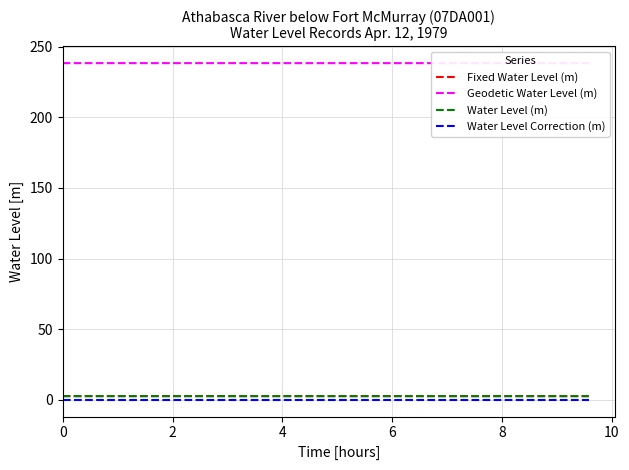

Reading left to right, transcribe all the data shown in this chart.

Fixed Water Level (m): 2.6	2.6	2.6	2.6	2.6	2.6	2.6	2.6	2.6	2.6	2.6	2.6	2.6	2.6	2.5	2.5	2.5	2.5	2.5
Geodetic Water Level (m): 238.4	238.4	238.4	238.4	238.4	238.4	238.4	238.4	238.4	238.4	238.4	238.4	238.4	238.4	238.4	238.4	238.4	238.4	238.4
Water Level (m): 2.6	2.6	2.6	2.6	2.6	2.6	2.6	2.6	2.6	2.6	2.6	2.6	2.6	2.6	2.6	2.6	2.6	2.6	2.6
Water Level Correction (m): -0.0	-0.0	-0.0	-0.0	-0.0	-0.0	-0.0	-0.0	-0.0	-0.0	-0.0	-0.0	-0.0	-0.0	-0.0	-0.0	-0.0	-0.0	-0.0